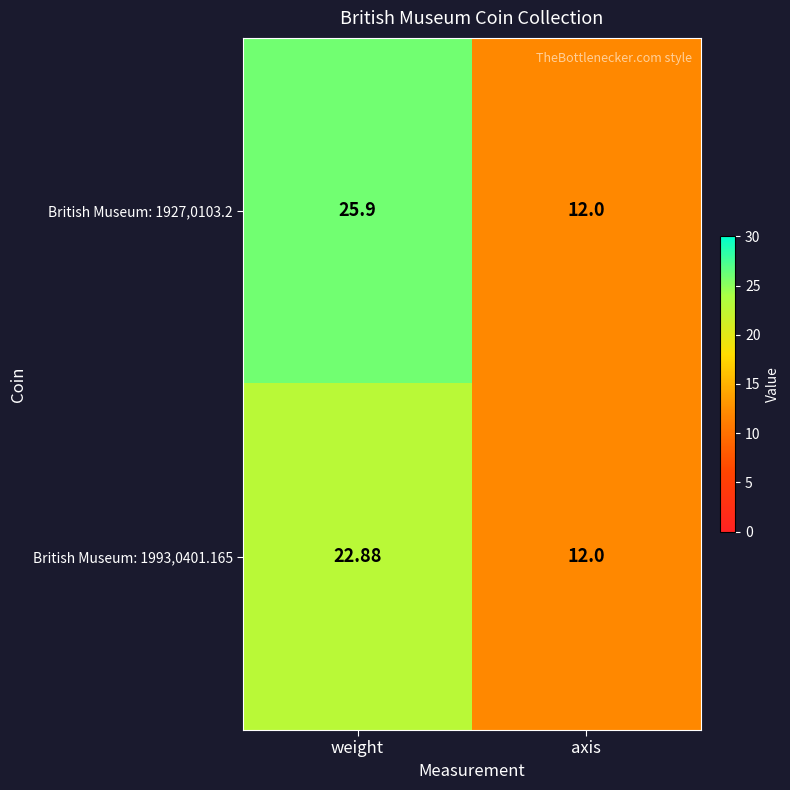

Which label corresponds to the smallest value in the chart?

axis